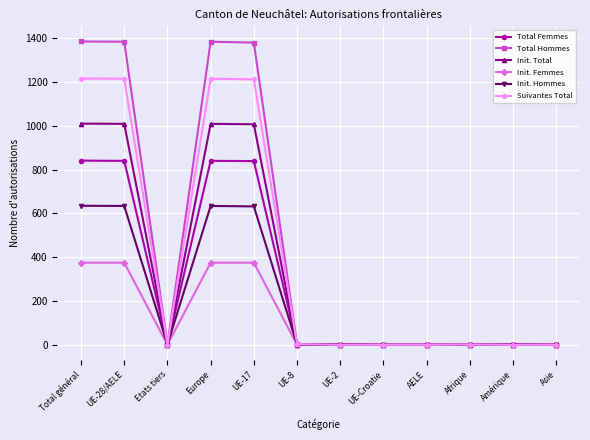

Does the chart display data point markers on the line(s)?

Yes